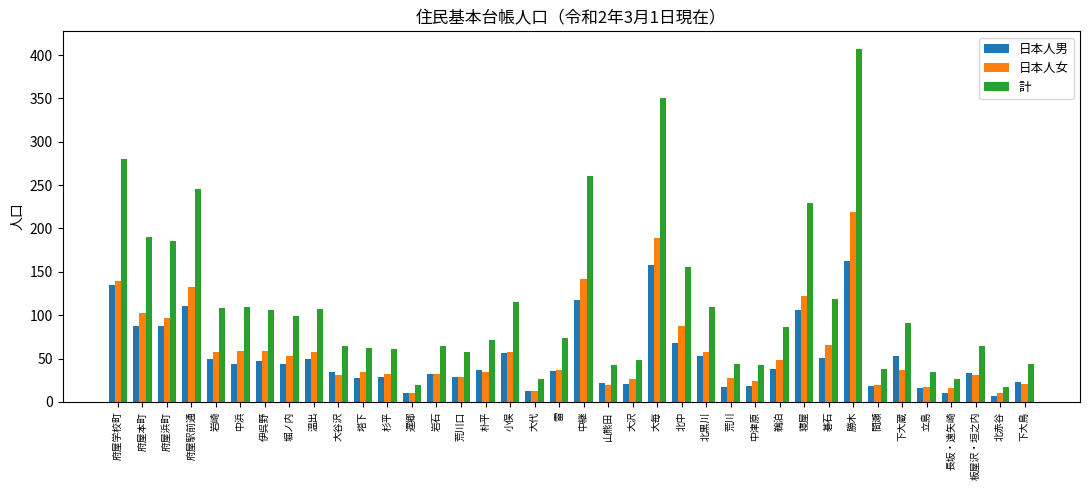

Rank the series by their maximum value, from highest to lowest.

計, 日本人女, 日本人男